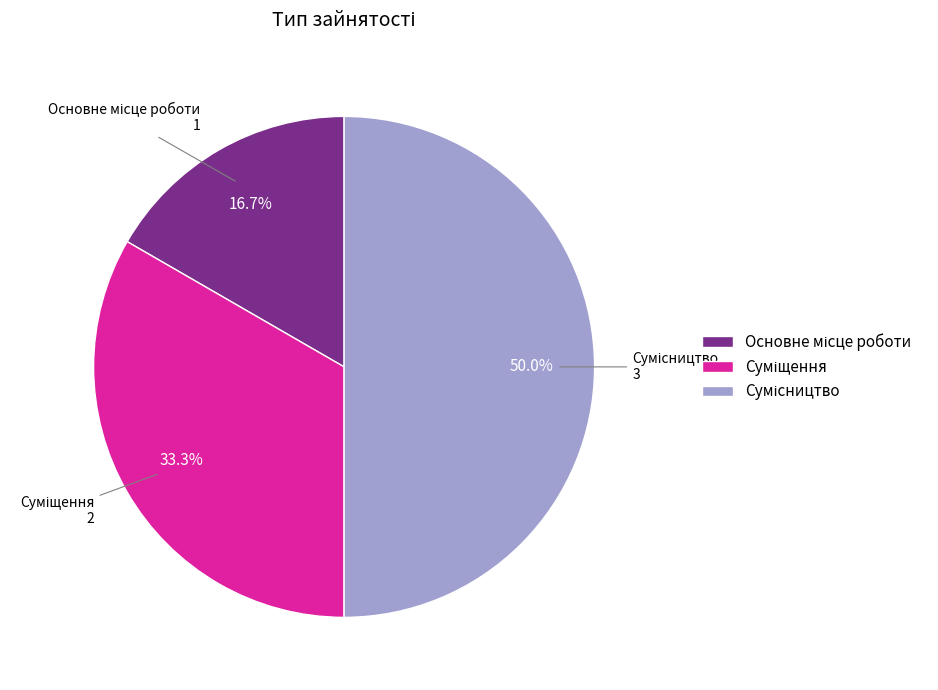

What percentage is the Суміщення slice, to the nearest percent?

33%